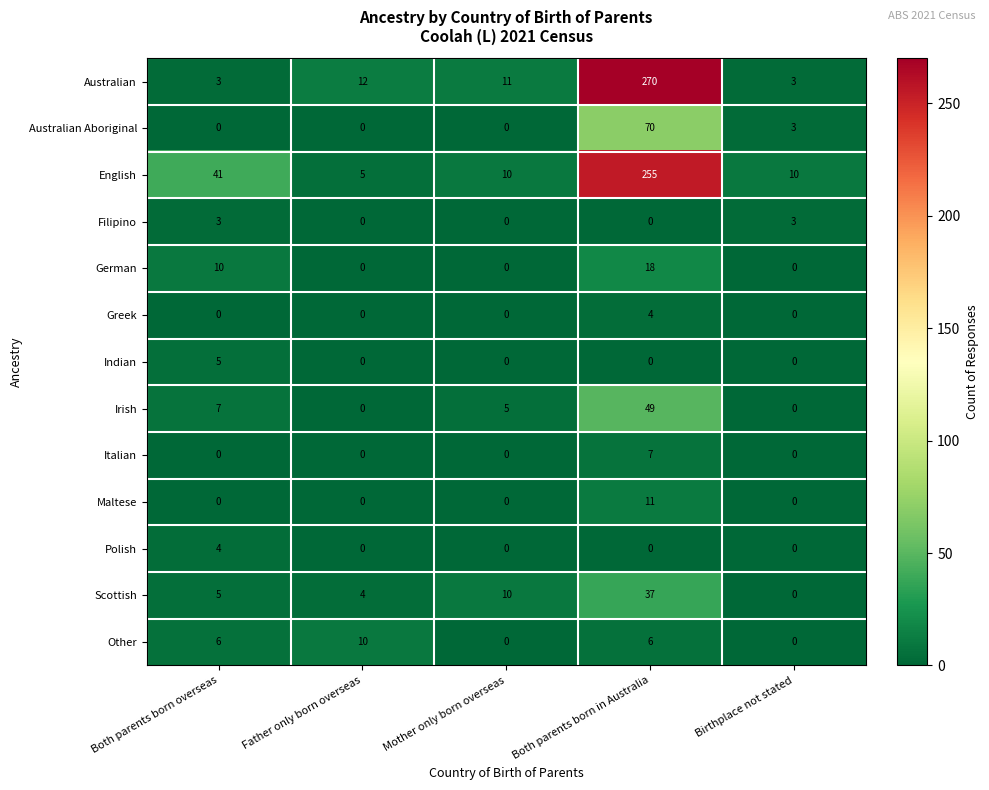

Which series has the widest spread of values?

Australian